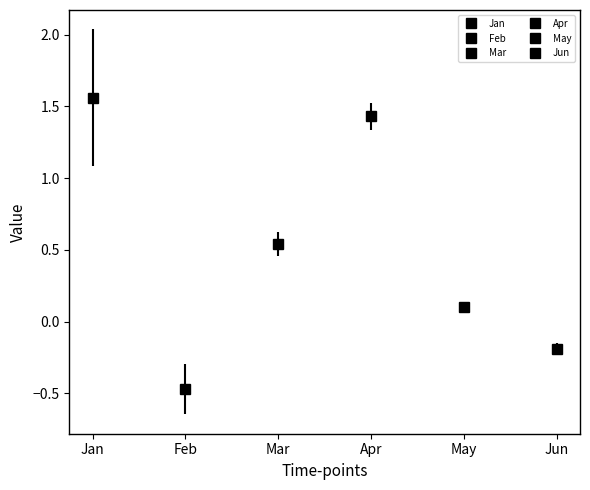

The May series shows 0.2 at pct85. True or false?

False